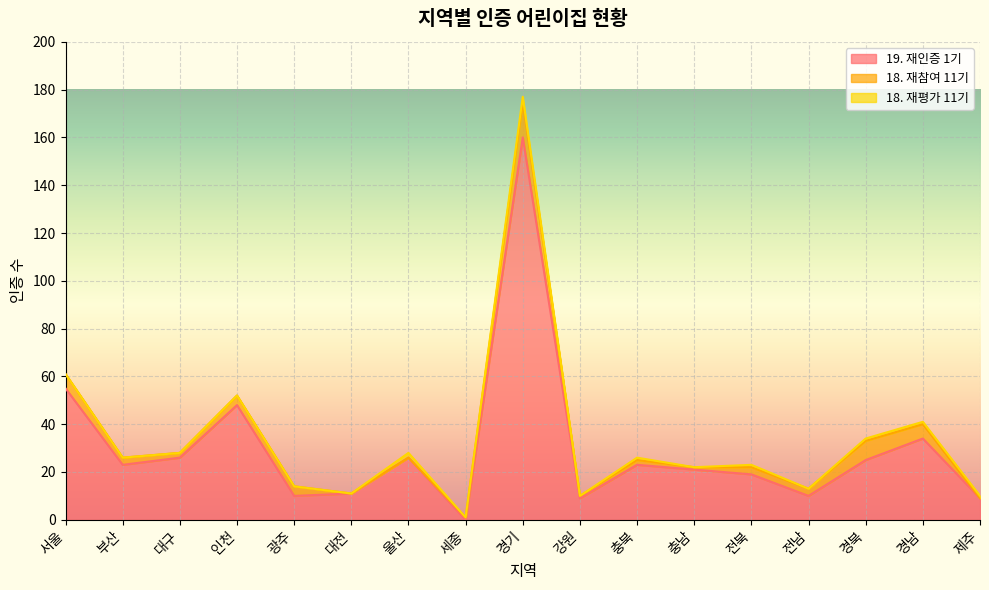

What are all the series names shown in the legend?

19. 재인증 1기, 18. 재참여 11기, 18. 재평가 11기